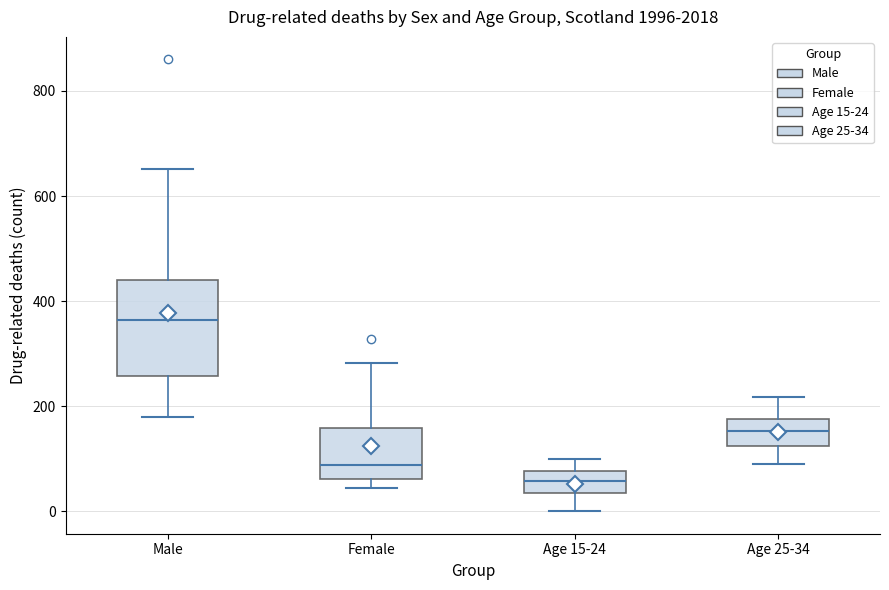

Which box has the highest median line?

Male